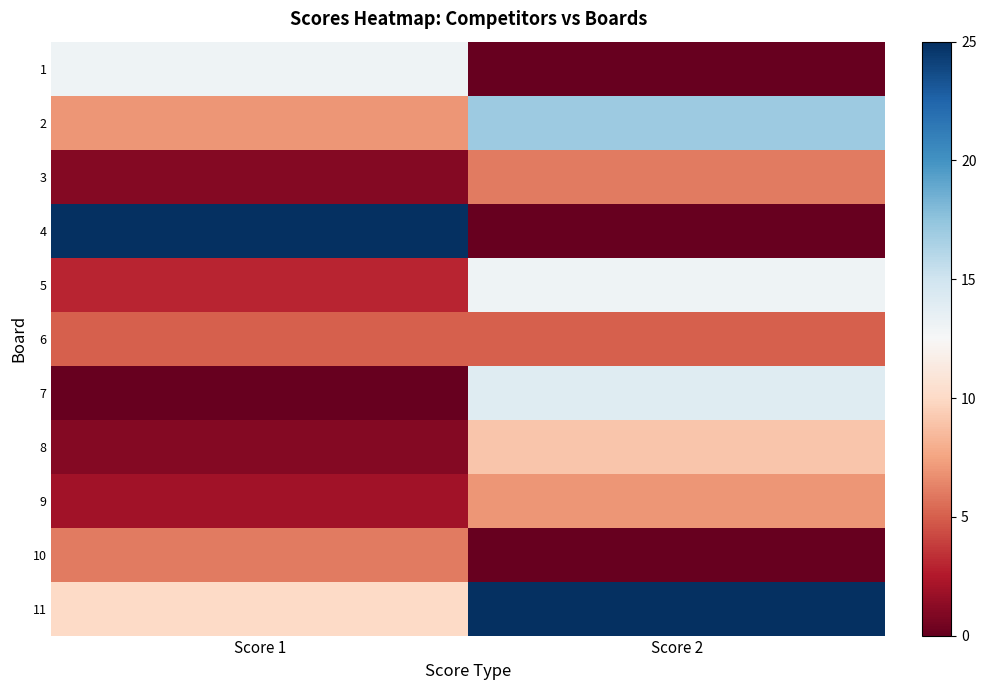

What is the greatest value displayed?

25